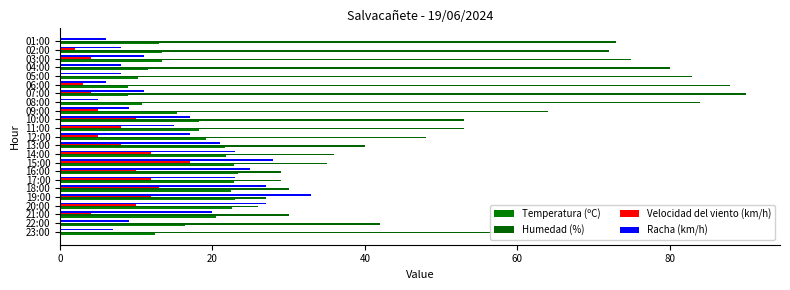

Which series has the largest total across all categories?

Humedad (%)